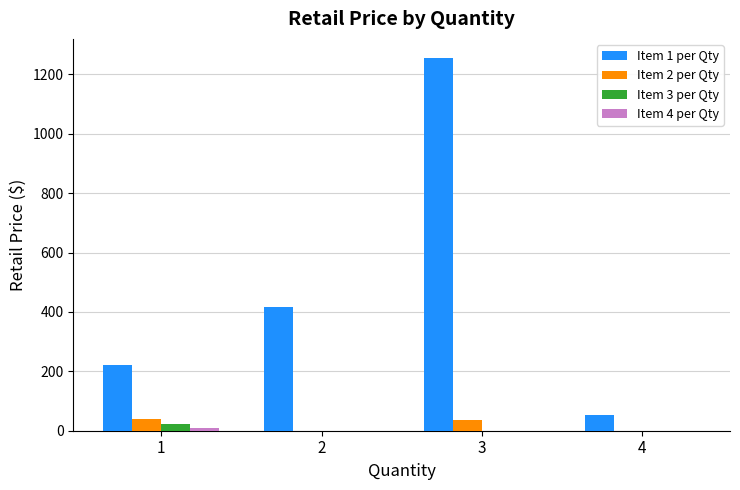

Which series has the largest total across all categories?

Item 1 per Qty